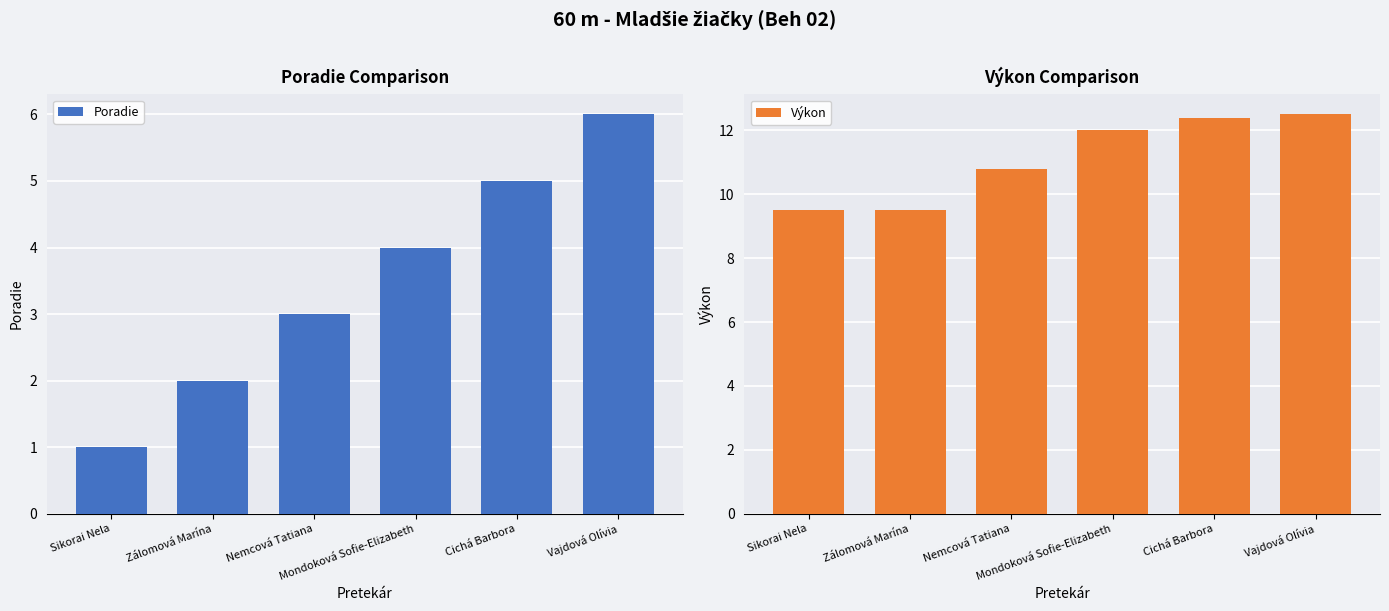

Reading left to right, what are all the values shown in this chart?

Poradie: Sikorai Nela=1.0	Zálomová Marína=2.0	Nemcová Tatiana=3.0	Mondoková Sofie-Elizabeth=4.0	Cichá Barbora=5.0	Vajdová Olívia=6.0
Výkon: Sikorai Nela=9.5	Zálomová Marína=9.5	Nemcová Tatiana=10.8	Mondoková Sofie-Elizabeth=12.0	Cichá Barbora=12.4	Vajdová Olívia=12.5